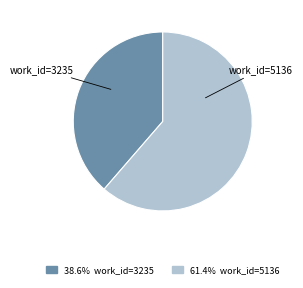

What is the smallest slice in the pie chart?

work_id=3235